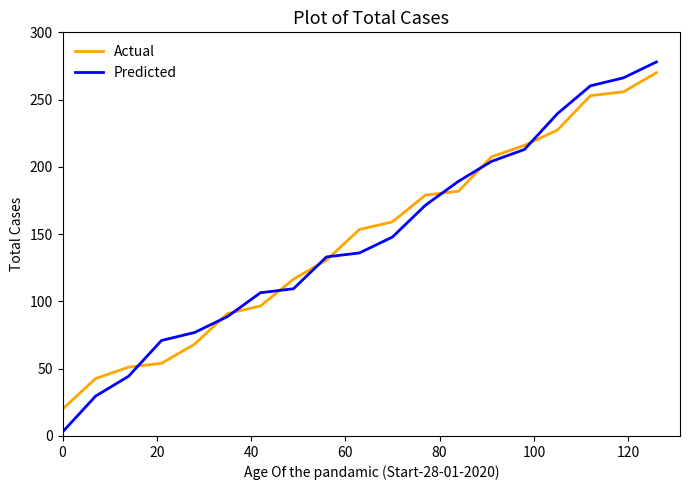

Which series has the largest range (max minus min)?

Predicted